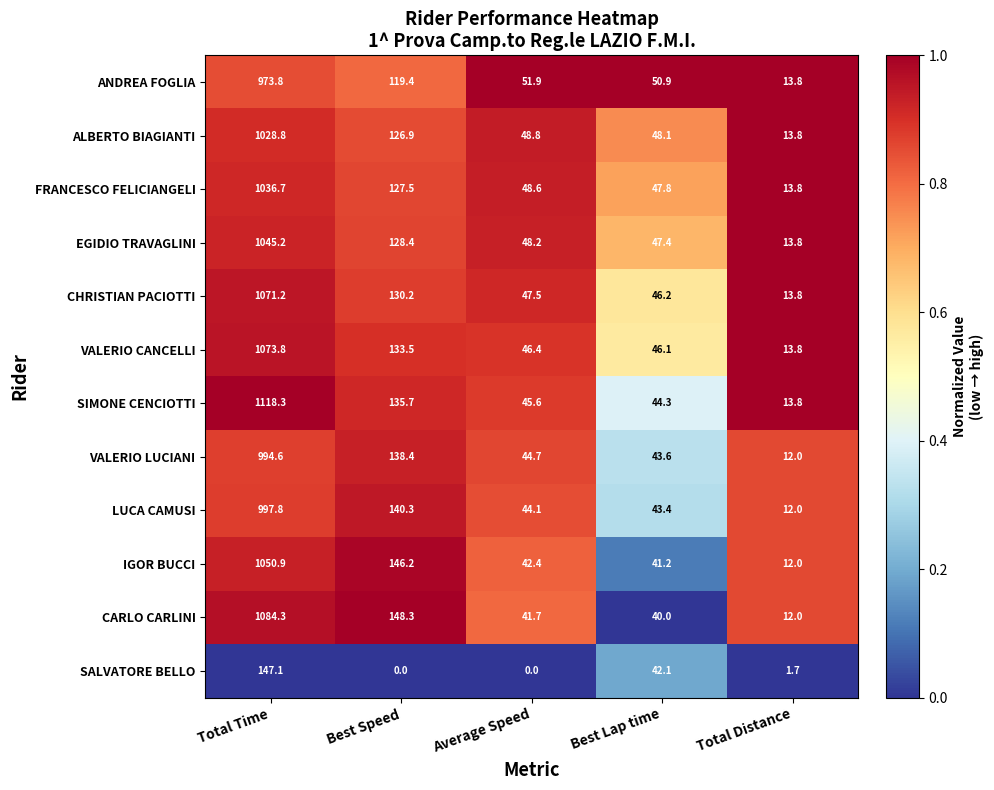

Which series has the largest total across all categories?

SIMONE CENCIOTTI